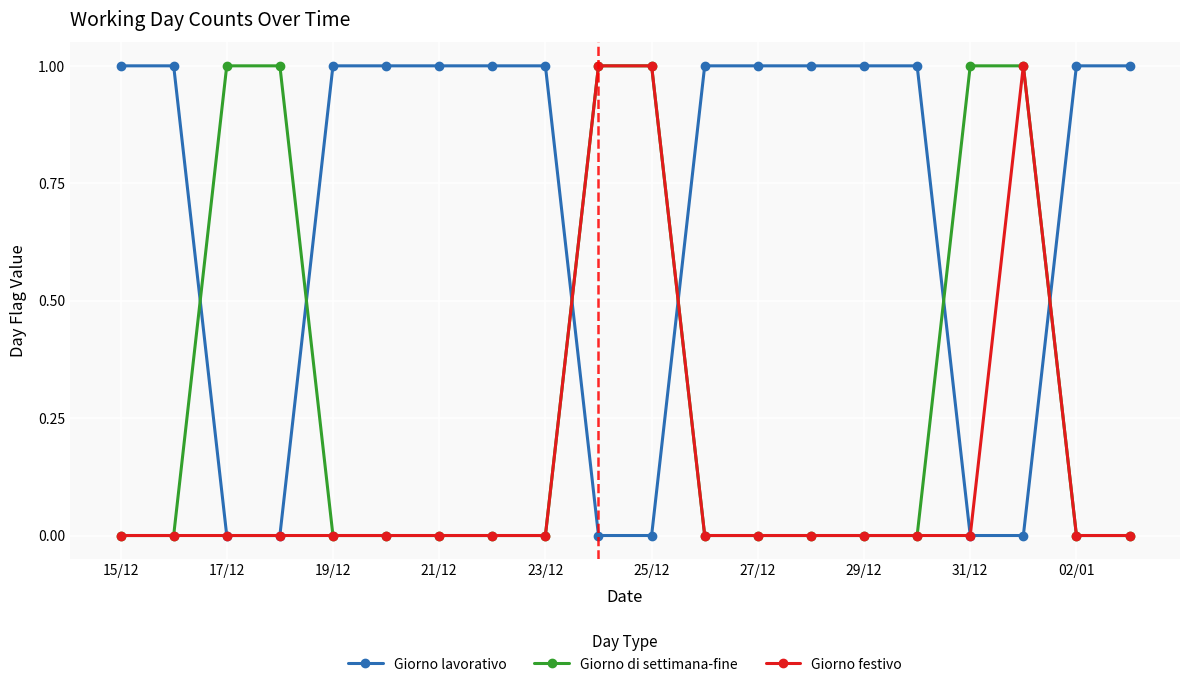

True or false: Giorno festivo has more than 0 interior local peaks.

True